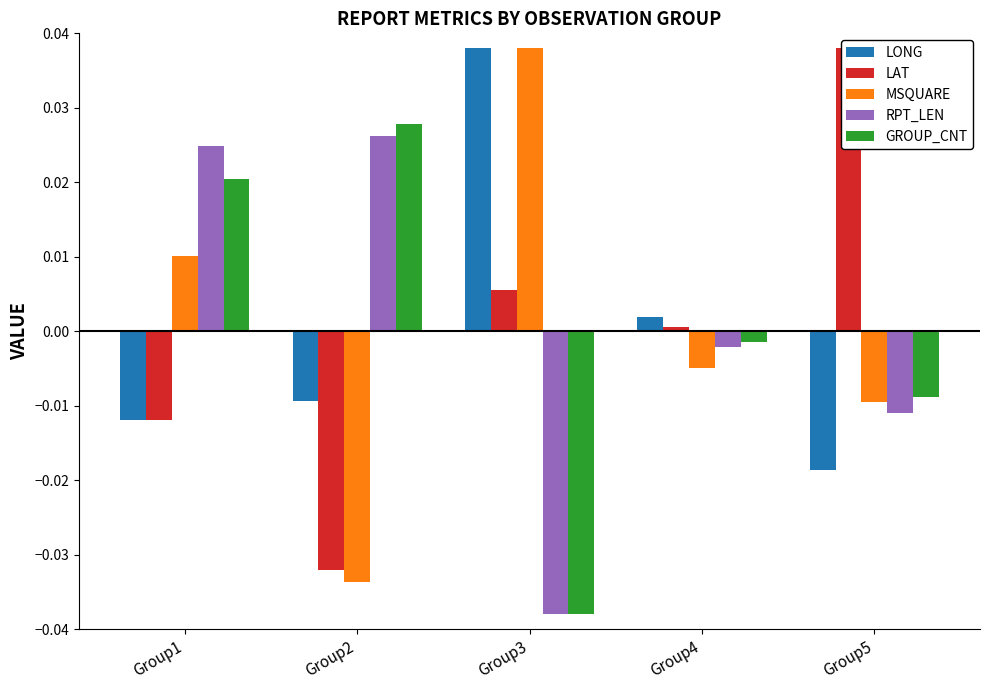

Between Group1 and Group5, which series saw the biggest shift?

LAT